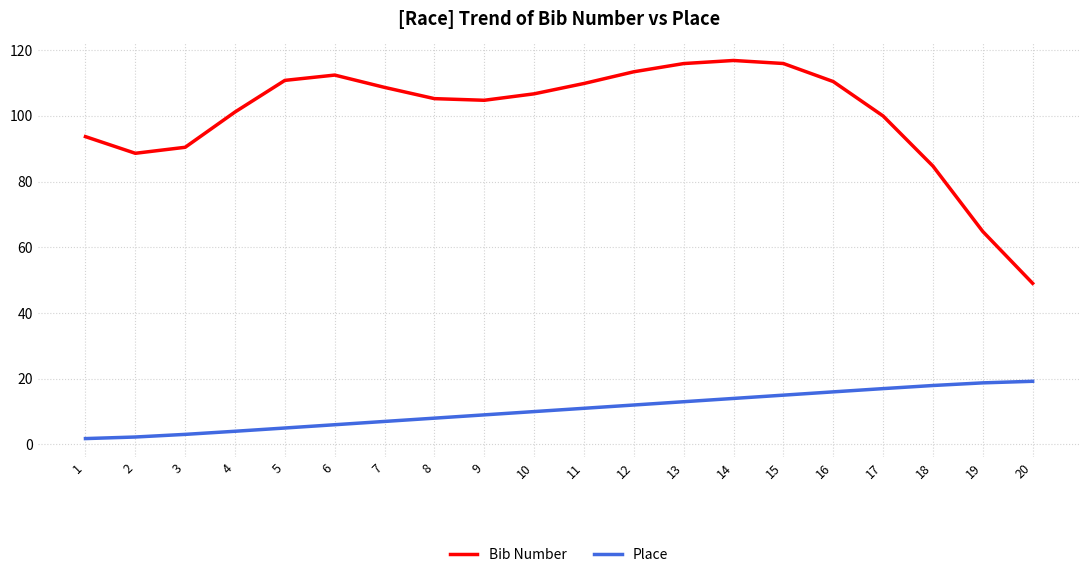

Which series changed the most between 12 and 20?

Bib Number